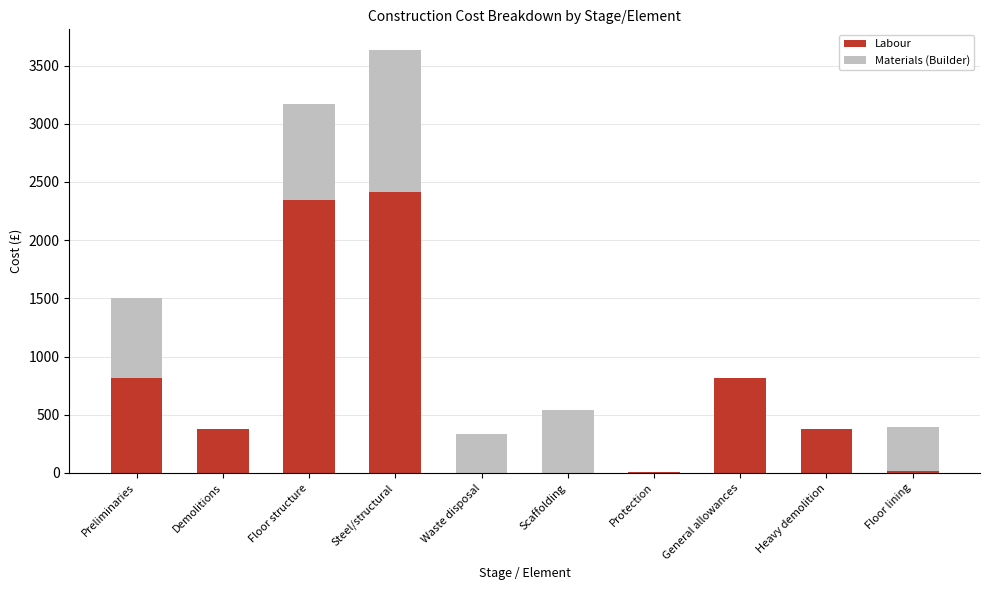

What is the sum of the Labour values at Floor structure and Demolitions?

2719.9